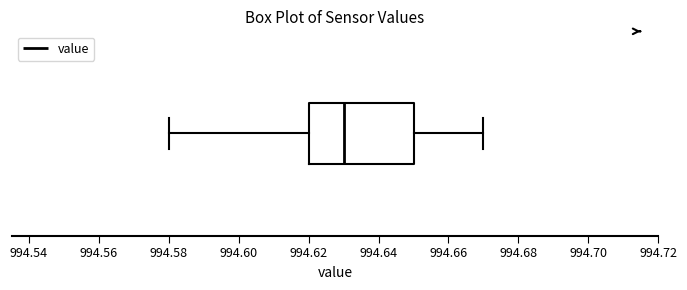

Read this box plot against the x-axis: the position of the median line, the range covered by the box, and the ends of both whiskers. The values are not printed on the chart, so give them approximately, as read against the axis.

median 994.63, box 994.62 to 994.65, whiskers 994.58 to 994.67